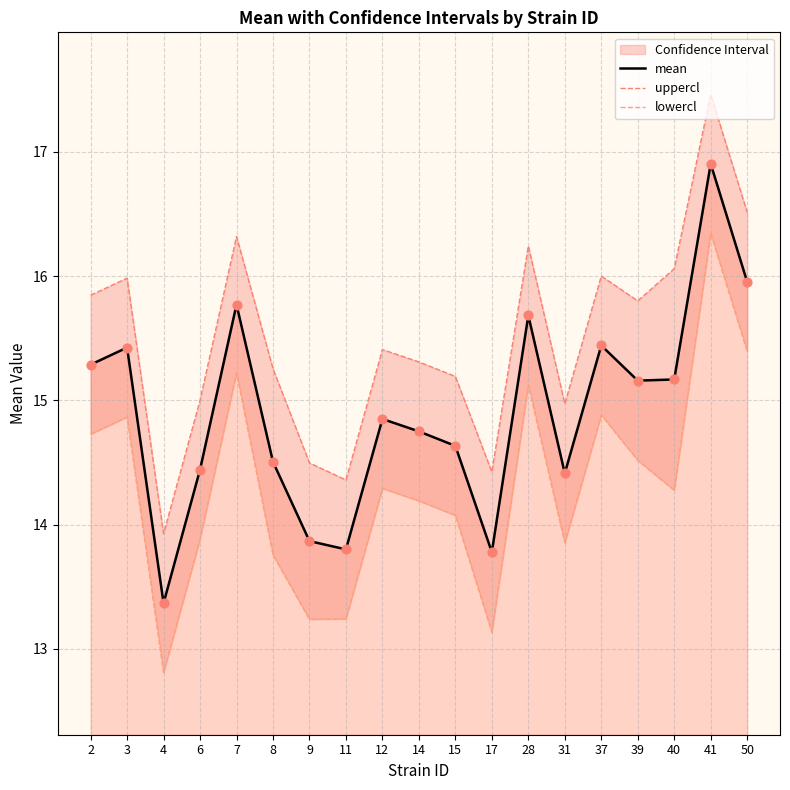

Which series contains the highest Y value?

uppercl